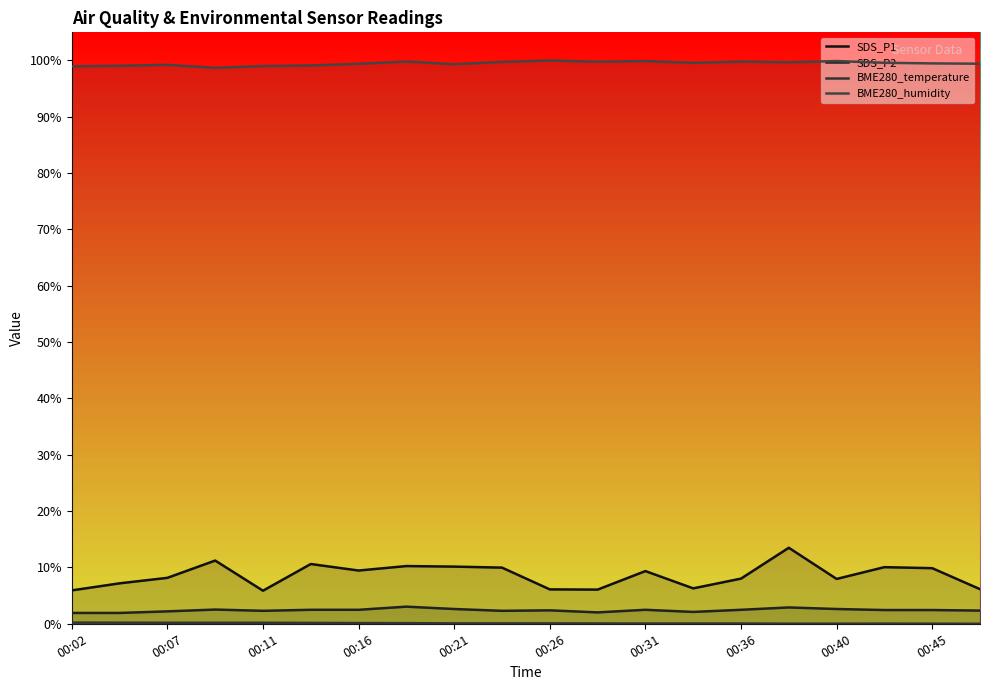

What is the spread (max minus min) of values at 00:07?

99.1